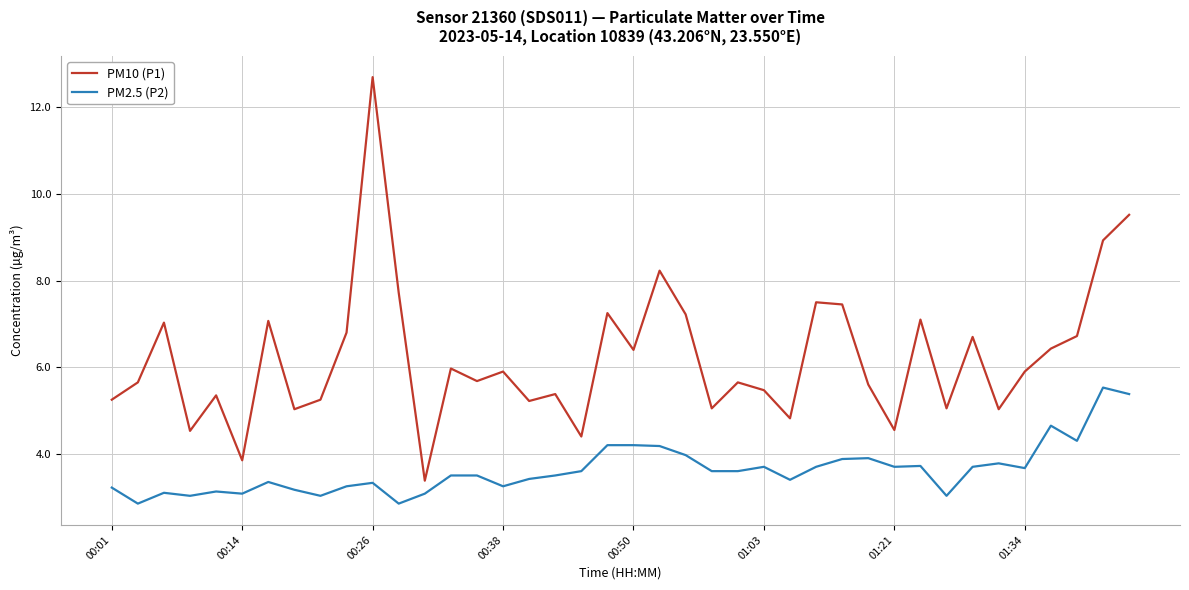

At how many categories does at least one series exceed 12?

1